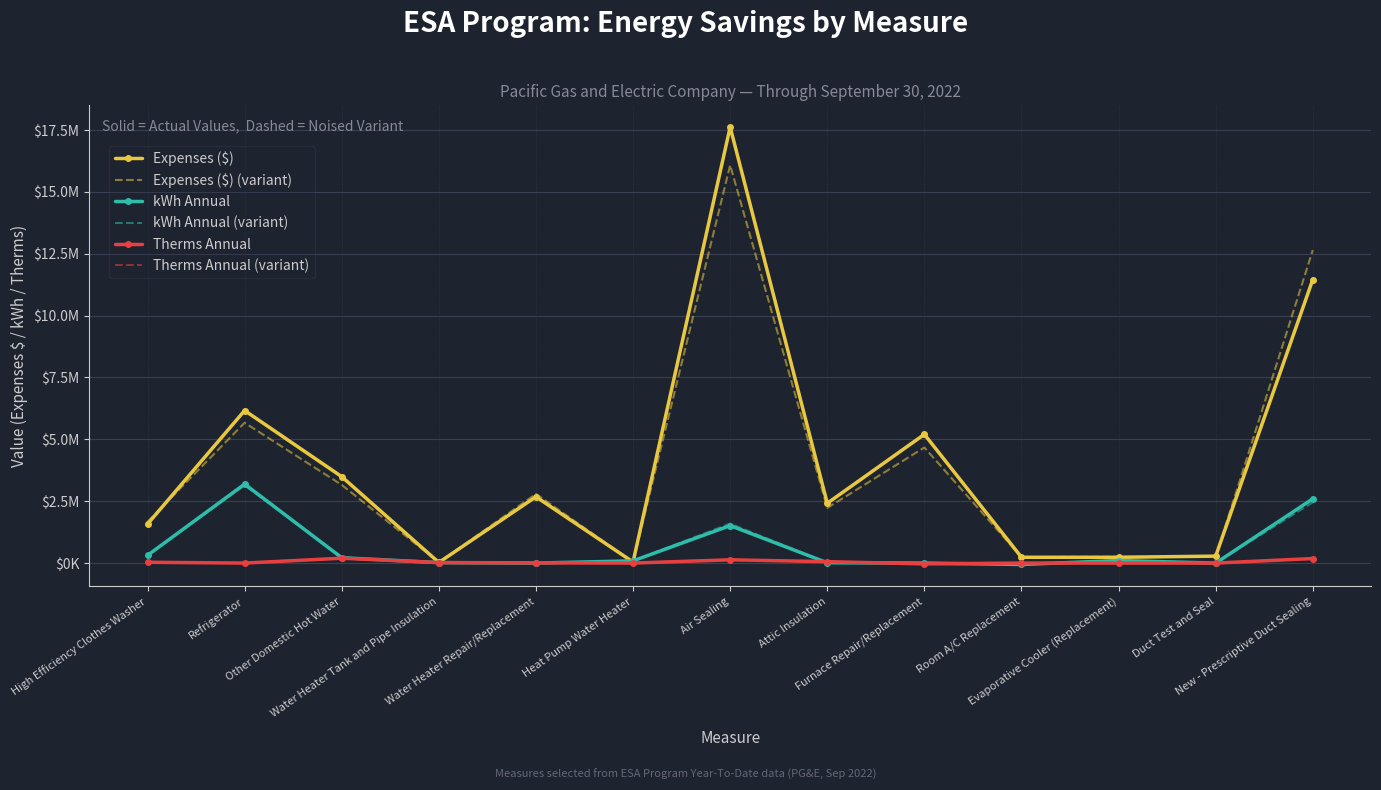

Between Air Sealing and Refrigerator, which is larger?

Air Sealing